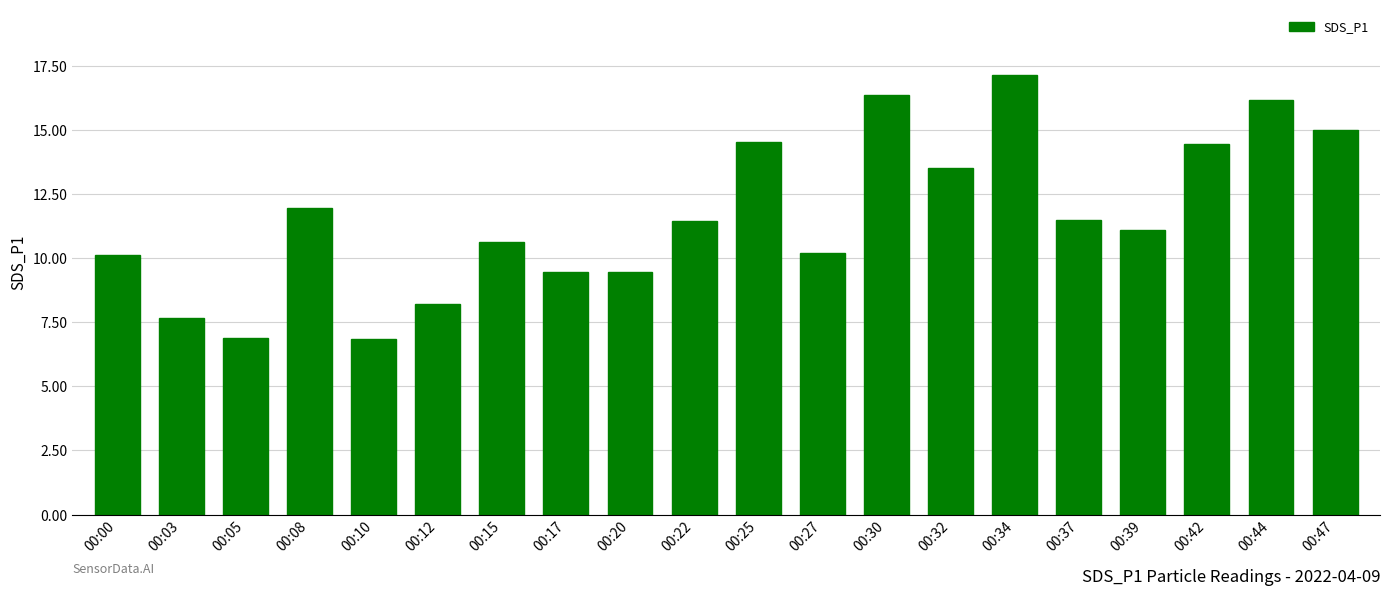

What is the sum of all values?

232.6